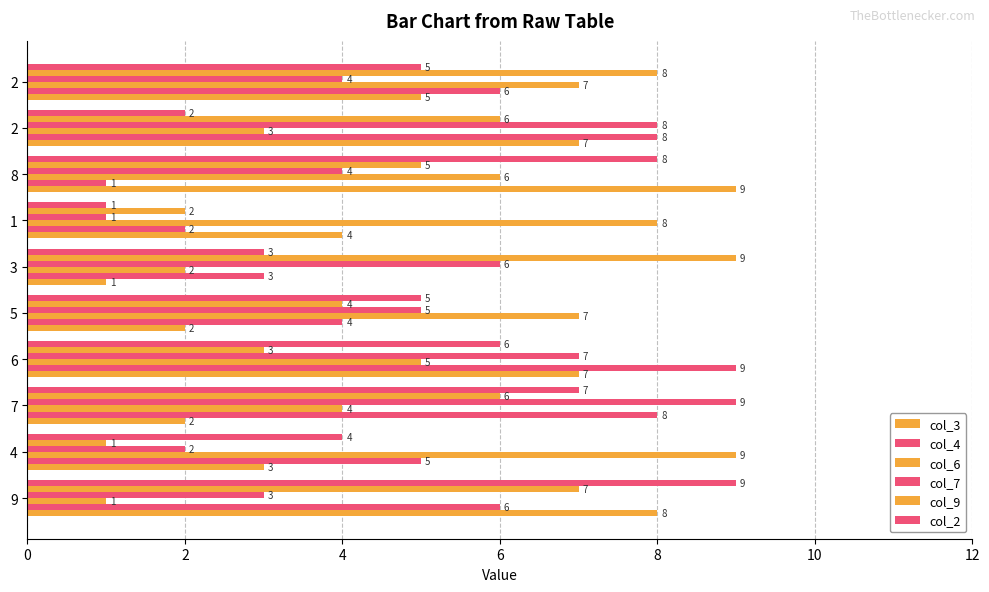

Is it true that col_6 equals 11 at 7?

False